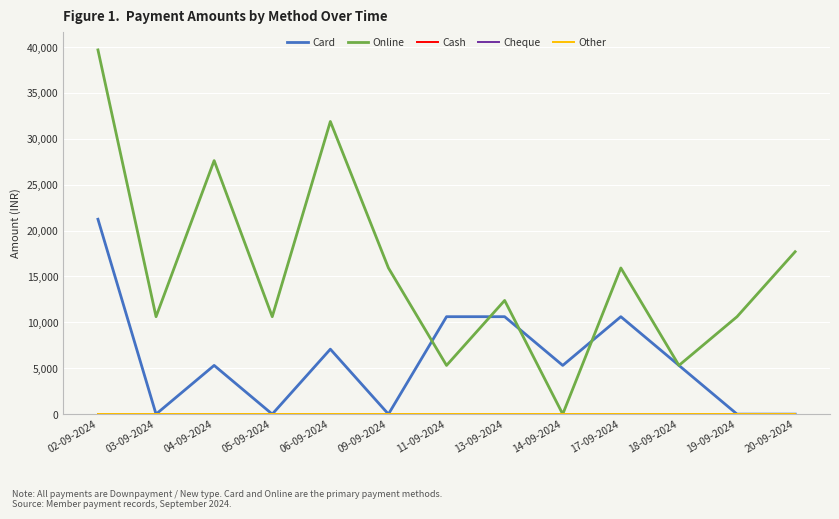

Is the value of Card at 20-09-2024 greater than the value of Cheque at 13-09-2024?

No